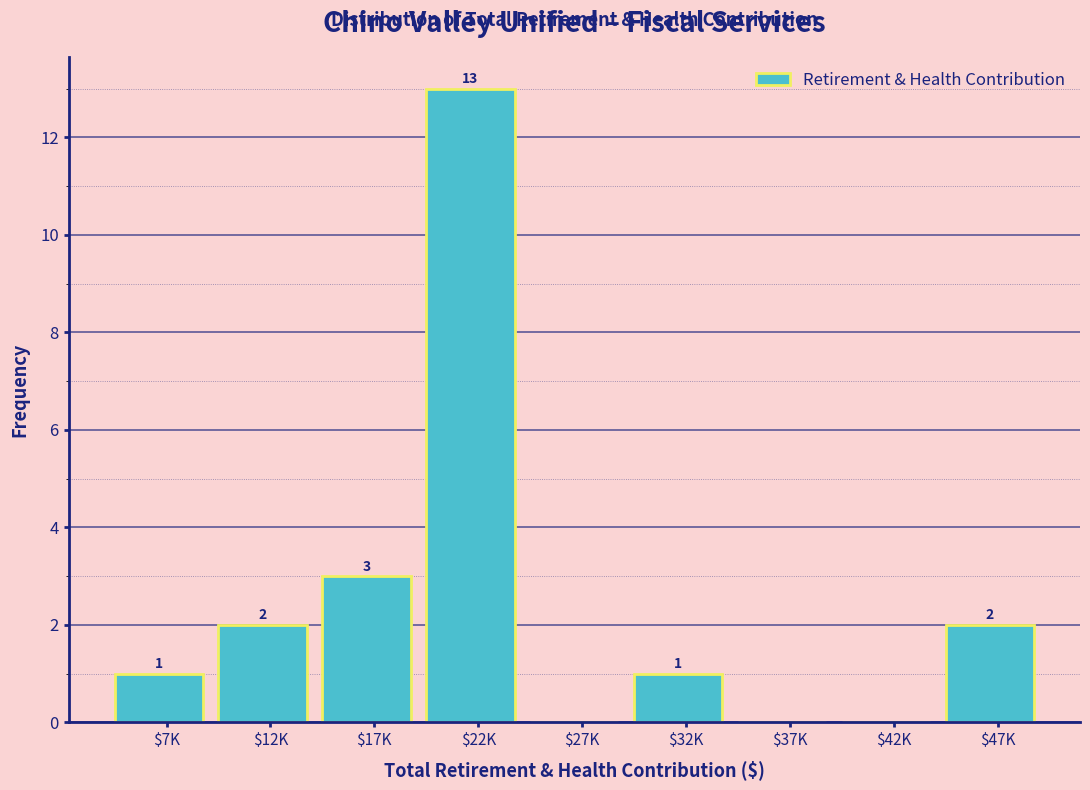

Where is the data nearest to the value 6?

$17K